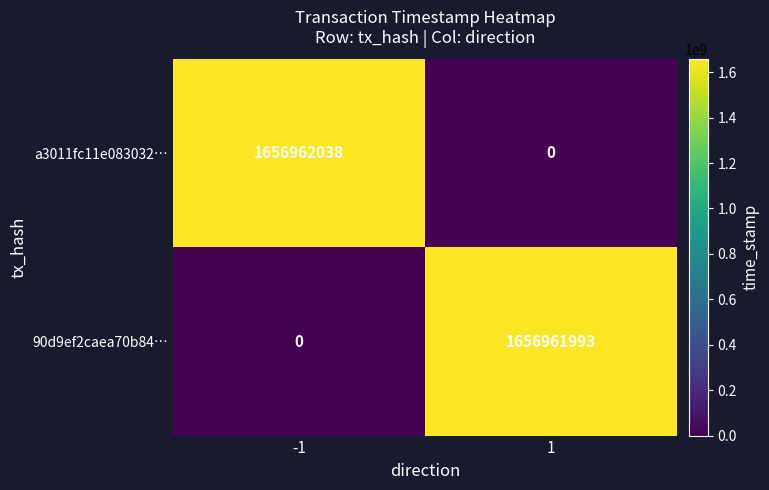

Is it true that a3011fc11e083032… equals 2697035444 at -1?

False